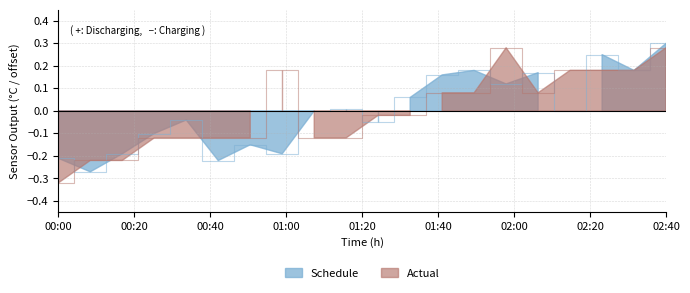

What is the difference between the second highest and second lowest values in the BME280_temperature series?

0.5